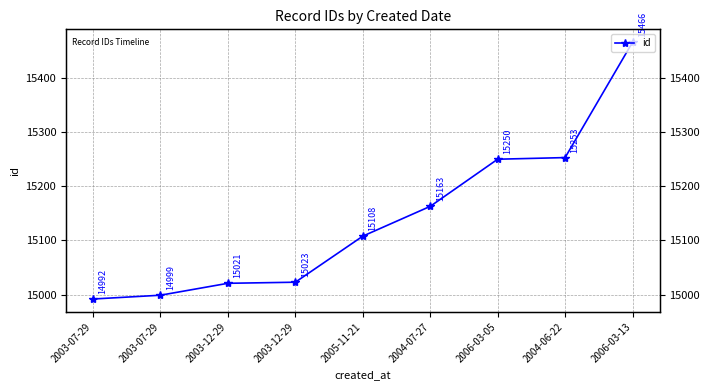

Approximately how many times larger is the value at 2006-03-13 compared to 2003-07-29?

1.0